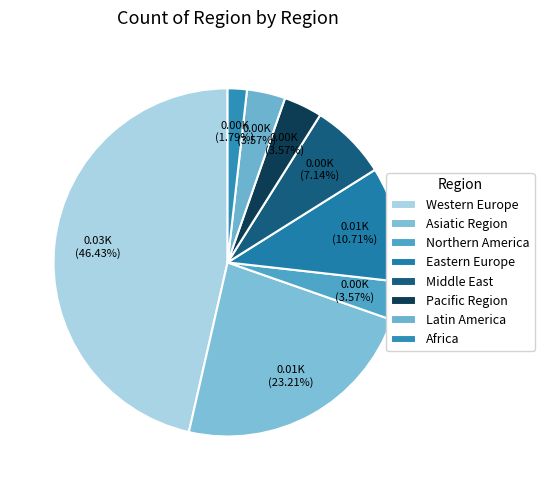

Between Africa and Latin America, which is larger?

Latin America